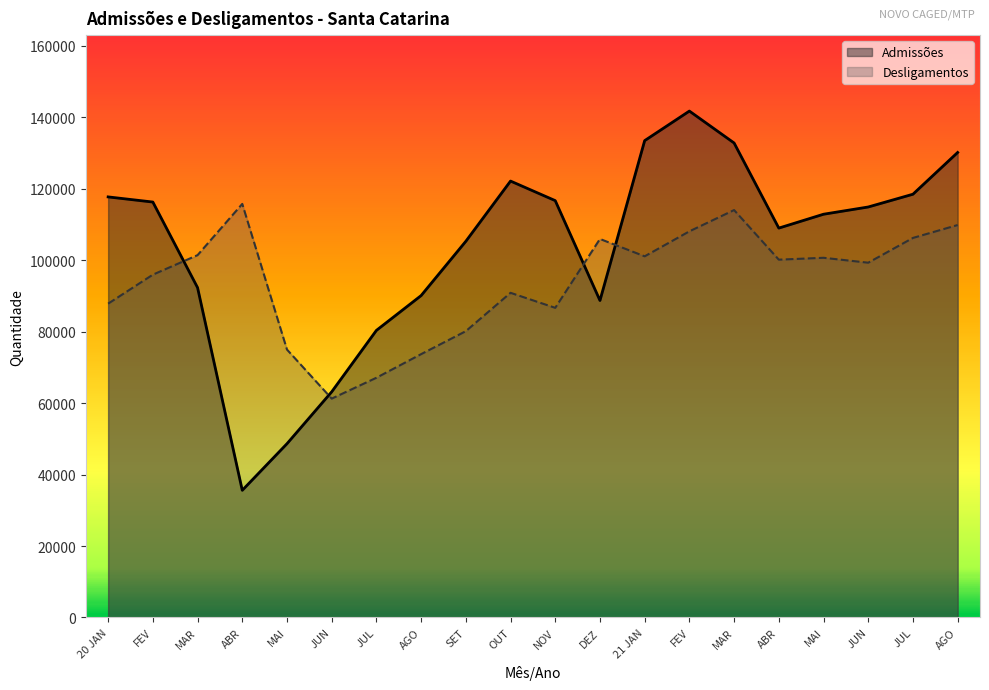

True or false: Admissões has a value of 116308 at FEV.

True